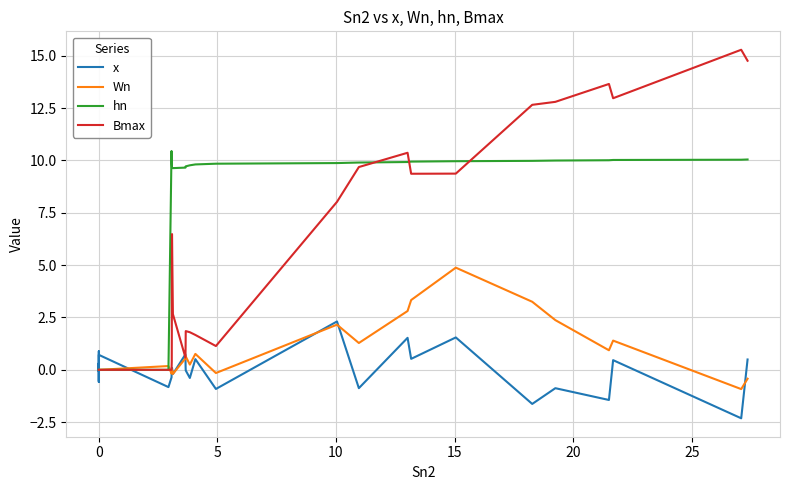

Reading left to right, what are all the values shown in this chart?

x: -0.5	0.1	-0.1	0.9	0.1	0.3	-0.6	0.7	-0.8	-0.4	0.1	0.1	-0.2	0.7	0.1	-0.0	-0.4	0.5	-0.9	2.3	-0.9	1.5	0.5	1.5	-1.6	-0.9	-1.4	0.5	-2.3	0.5
Wn: 0.0	0.0	0.0	0.0	0.0	0.0	0.0	0.0	0.2	-0.2	-0.1	0.0	-0.2	0.5	0.7	0.6	0.2	0.8	-0.2	2.2	1.3	2.8	3.3	4.9	3.3	2.4	0.9	1.4	-0.9	-0.4
hn: 0.0	0.0	0.0	0.0	0.0	0.0	0.0	0.0	0.0	10.5	9.8	9.7	9.6	9.7	9.7	9.7	9.8	9.8	9.8	9.9	9.9	9.9	9.9	10.0	10.0	10.0	10.0	10.0	10.0	10.0
Bmax: 0.0	0.0	0.0	0.0	0.0	0.0	0.0	0.0	0.0	0.0	0.4	6.5	2.7	0.6	1.2	1.9	1.8	1.7	1.1	8.0	9.7	10.4	9.4	9.4	12.7	12.8	13.7	13.0	15.3	14.8